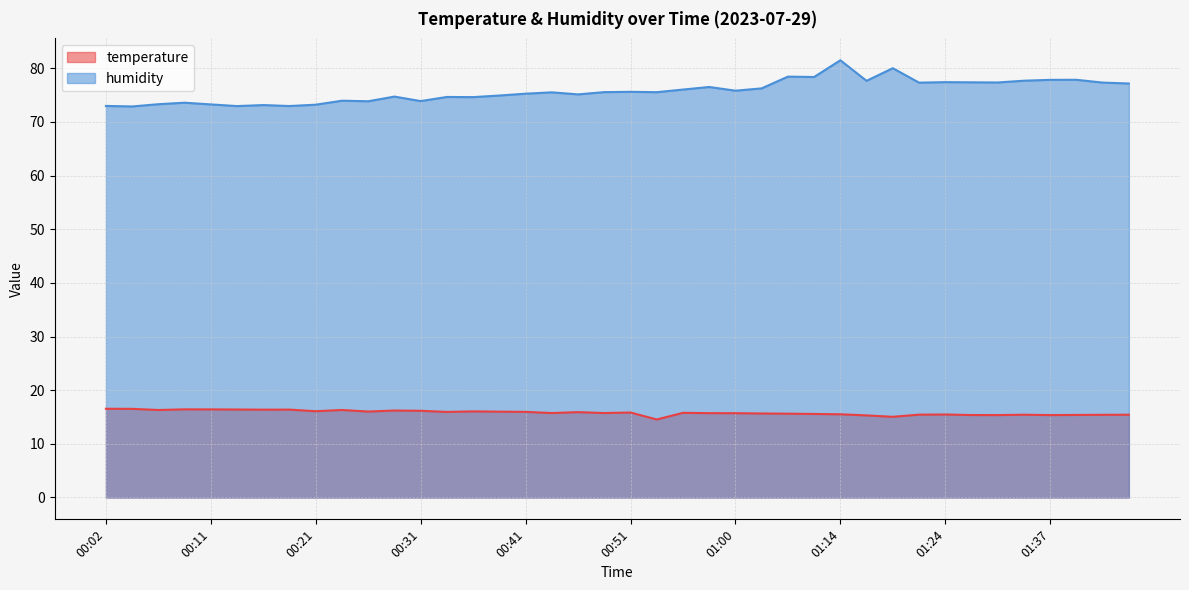

At which label is temperature closest to 15?

01:19